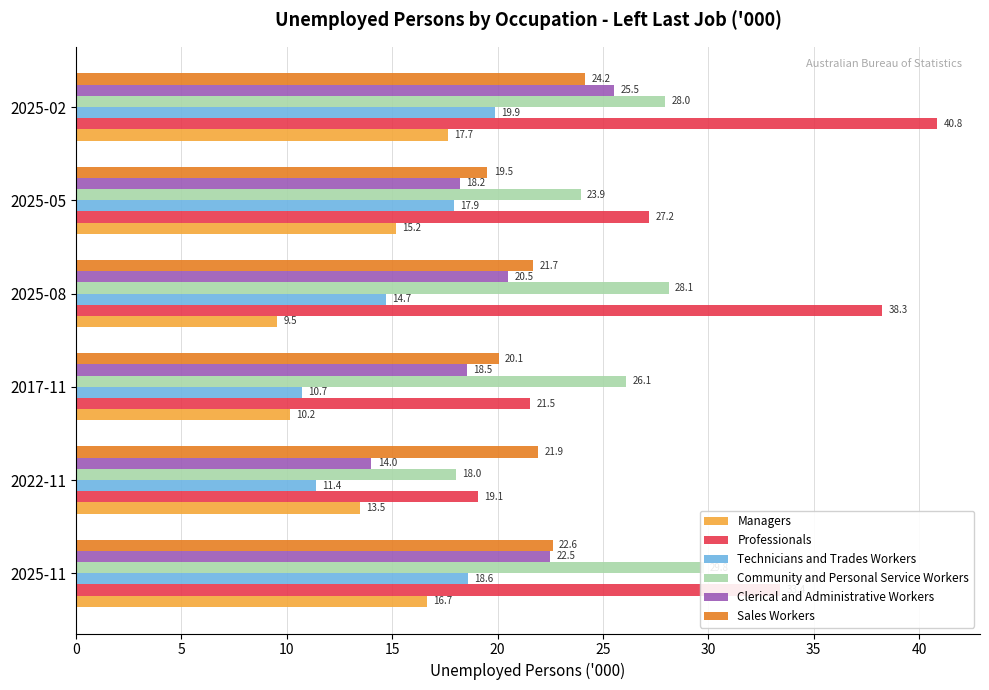

List the series in order of their peak value, highest first.

Professionals, Community and Personal Service Workers, Clerical and Administrative Workers, Sales Workers, Technicians and Trades Workers, Managers